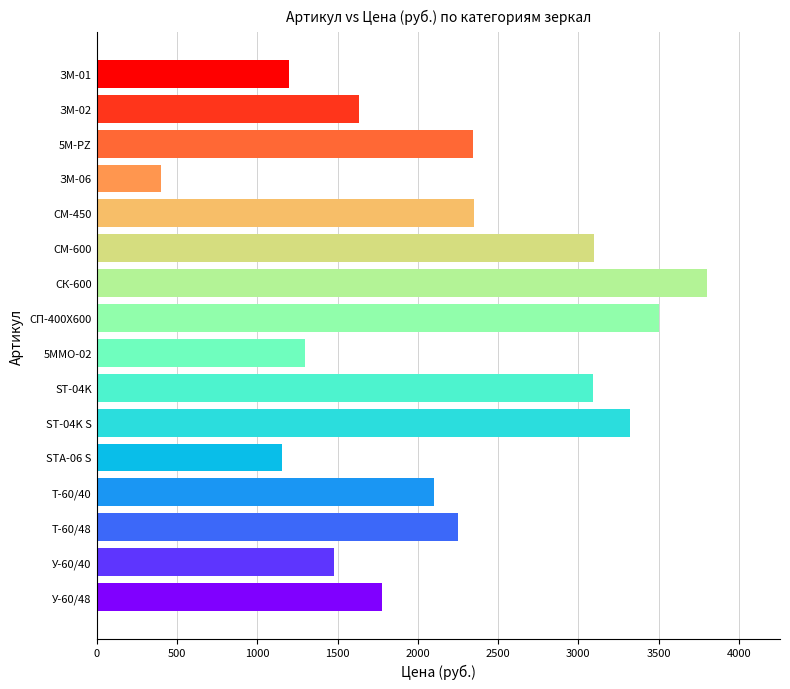

Count the number of categories in the chart.

16